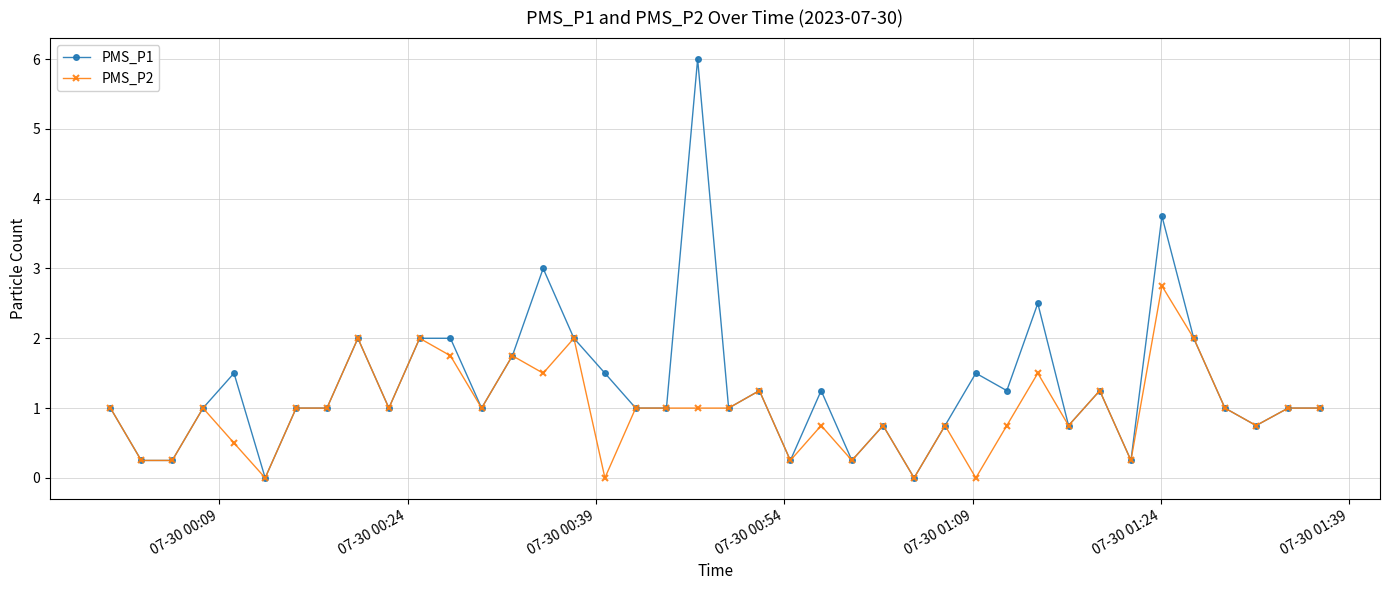

Which series has the largest total across all categories?

PMS_P1